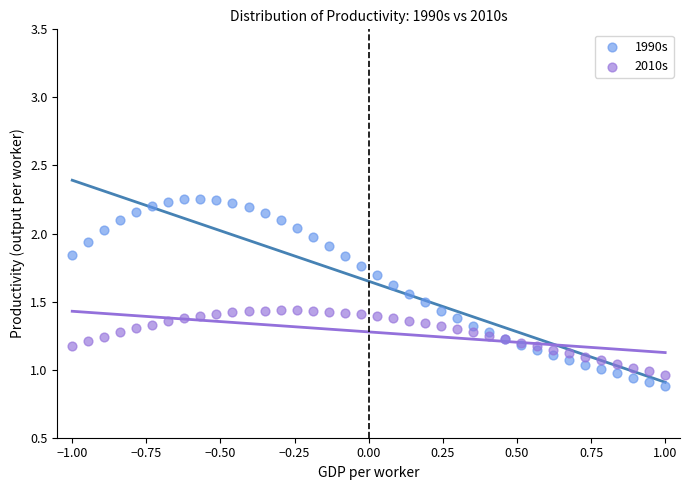

Which series contains the highest Y value?

1990s